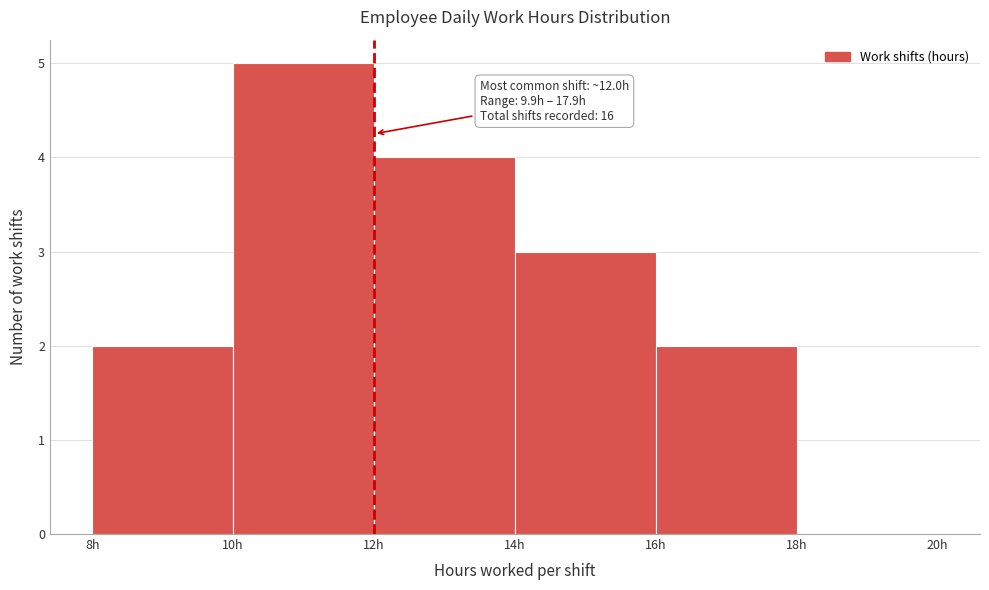

Which range on the x-axis has the tallest bar?

10 to 12